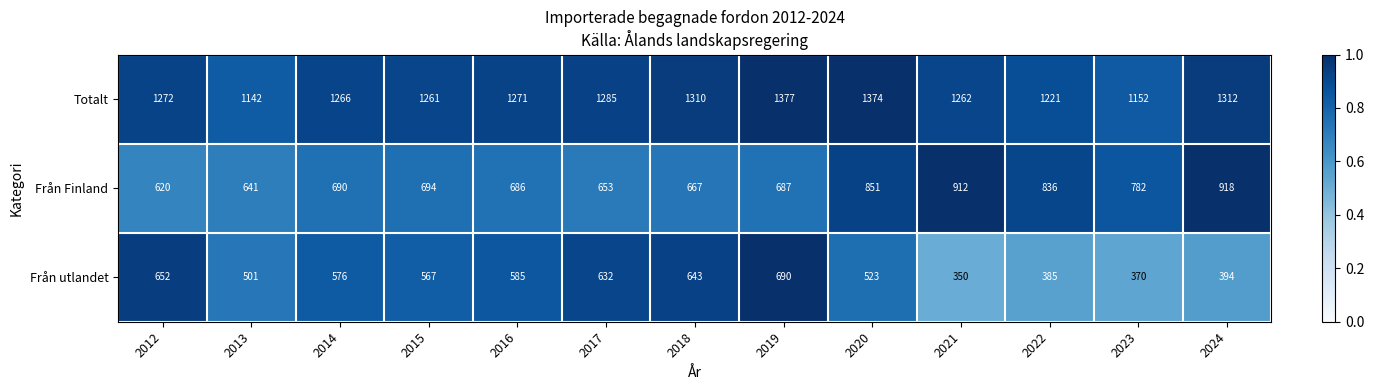

What is the total value across all series at 2016?

2542